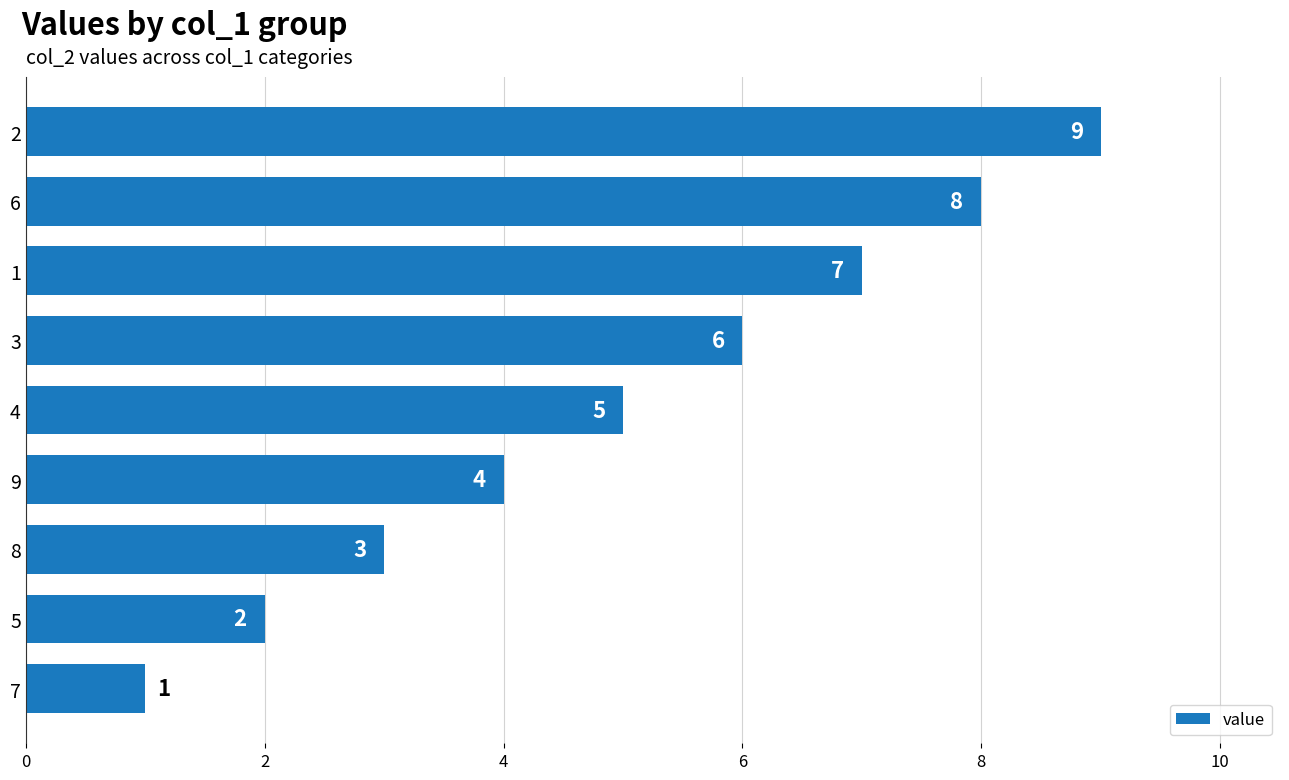

What is the greatest value displayed?

9